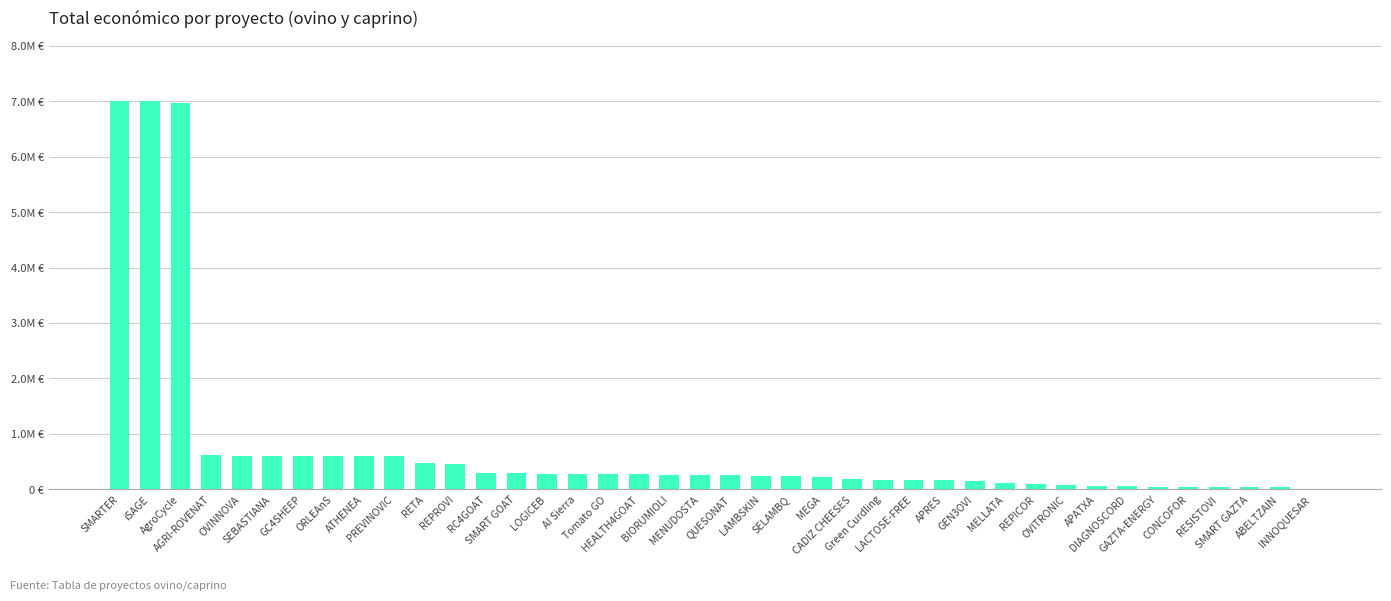

Which label corresponds to the largest value in the chart?

SMARTER